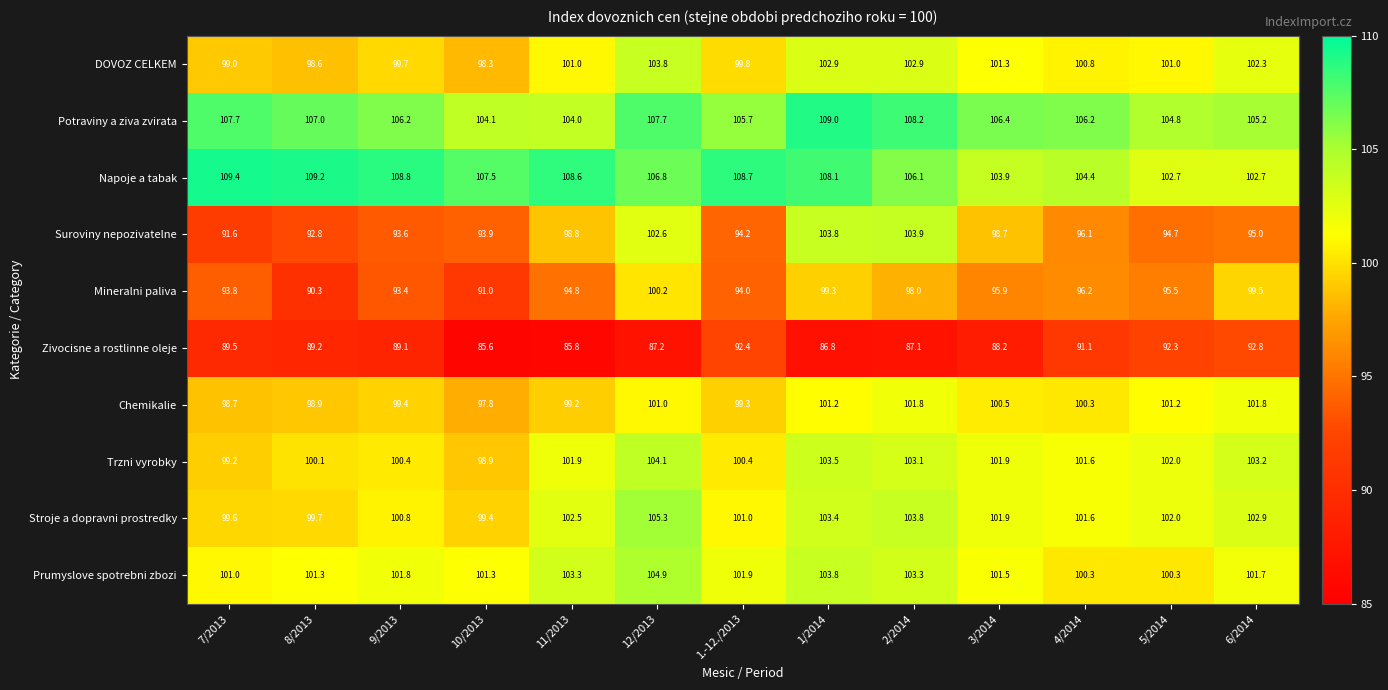

Which series changed the most between 7/2013 and 2/2014?

Suroviny nepozivatelne